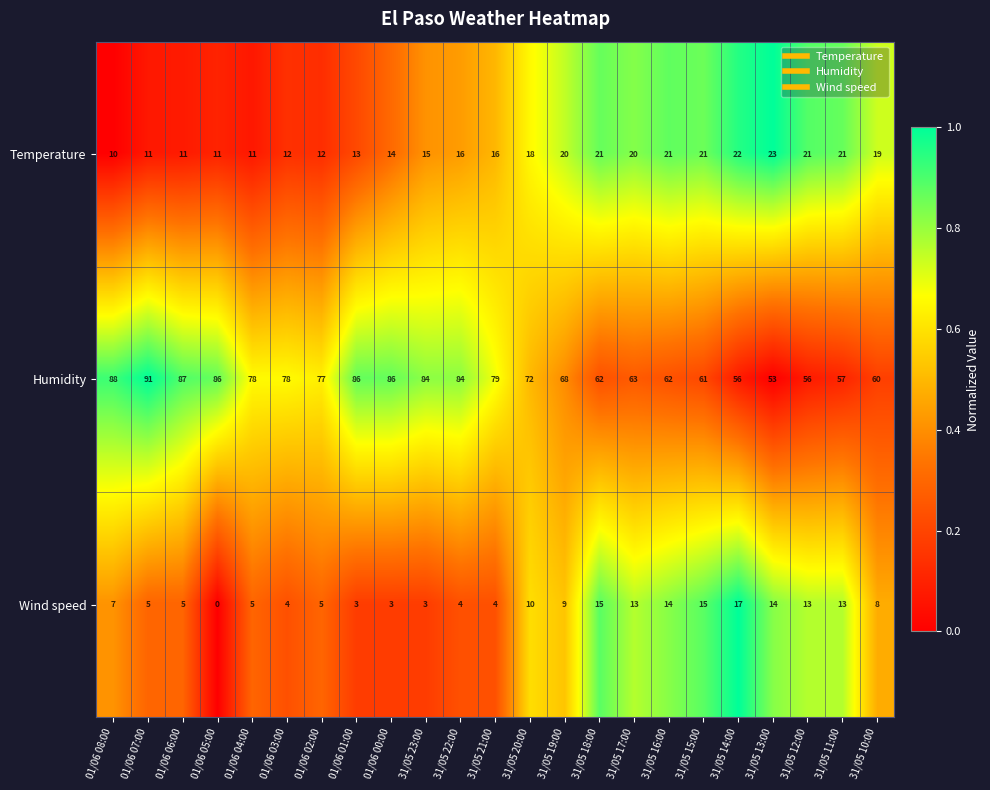

How many series are shown in this chart?

3